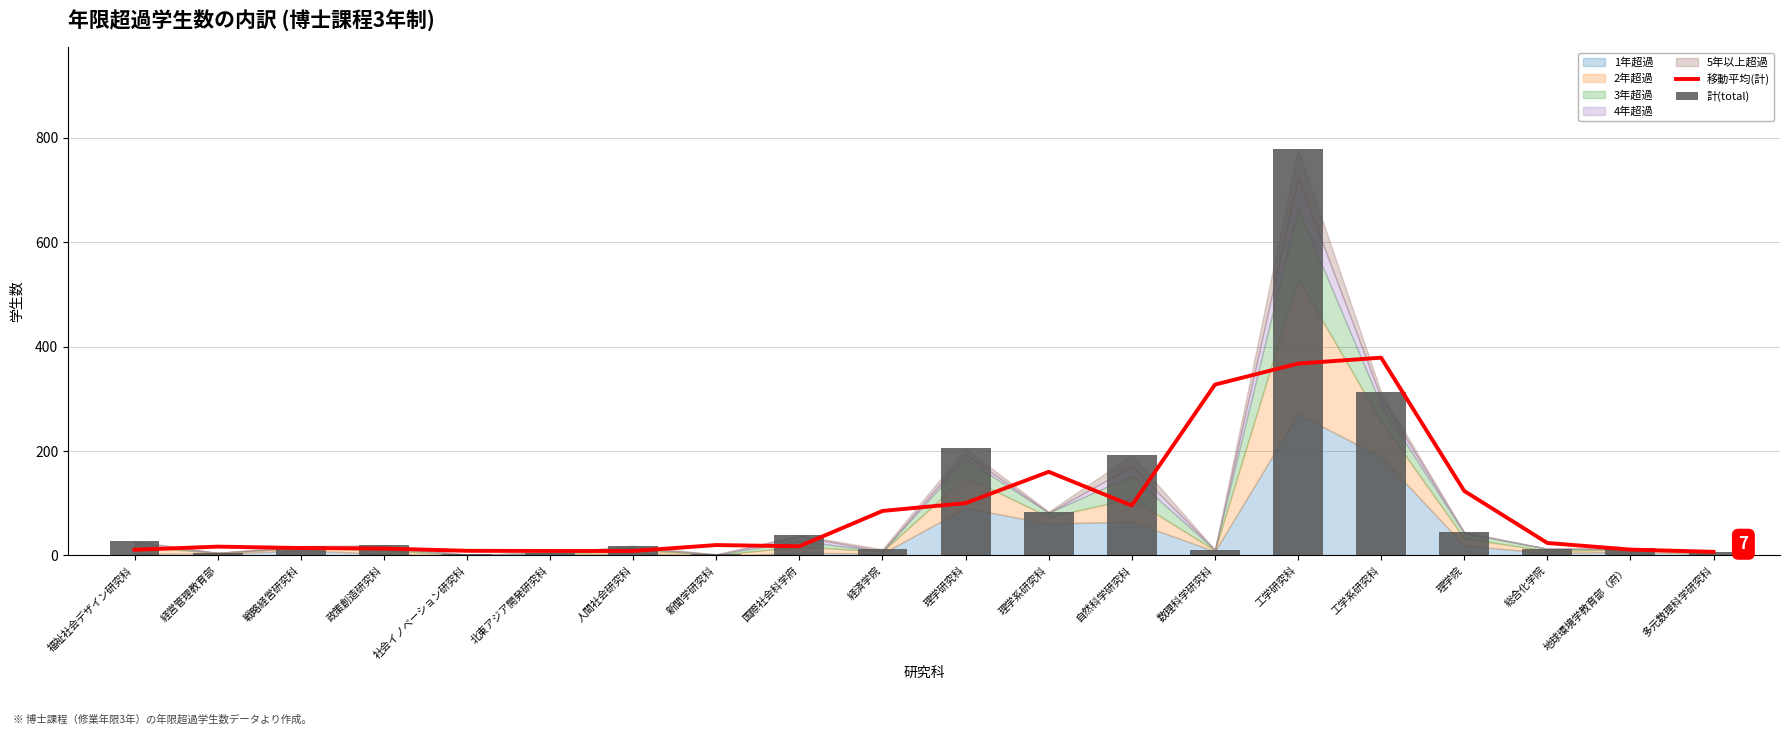

What is the difference between the 移動平均(計) values at 北東アジア開発研究科 and 工学研究科?

359.0